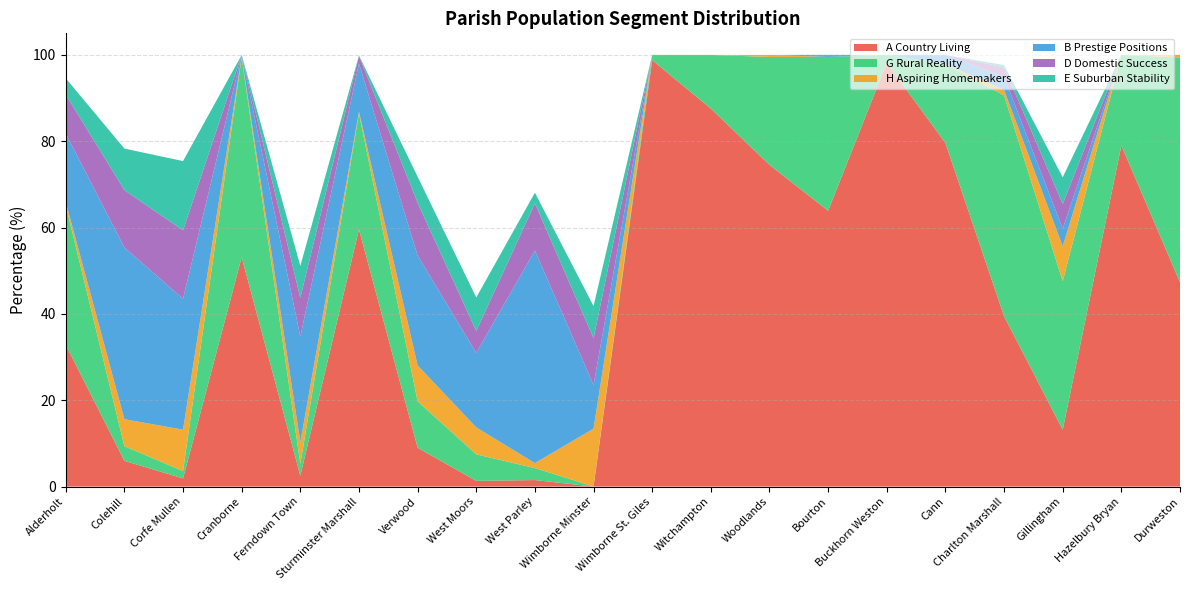

Reading left to right, list all the values displayed in this chart.

A Country Living: 32.8	6.0	1.9	53.1	2.5	59.6	9.0	1.3	1.5	0.0	98.8	87.6	74.5	63.9	98.2	79.6	39.5	13.2	79.0	47.3
G Rural Reality: 32.3	3.4	1.7	46.3	2.8	26.9	10.8	6.2	2.8	0.0	1.2	12.4	25.0	35.6	1.8	18.3	51.2	34.4	21.0	52.1
H Aspiring Homemakers: 0.7	6.2	9.6	0.3	5.0	0.4	8.3	6.2	1.1	13.4	0.0	0.0	0.5	0.0	0.0	0.0	1.3	8.1	0.0	0.6
B Prestige Positions: 15.9	39.8	30.3	0.3	24.5	11.2	25.5	17.3	49.2	10.1	0.0	0.0	0.0	0.5	0.0	2.1	3.1	4.1	0.0	0.0
D Domestic Success: 9.0	13.3	15.8	0.0	9.0	1.7	12.2	5.1	10.9	10.9	0.0	0.0	0.0	0.0	0.0	0.0	2.2	5.7	0.0	0.0
E Suburban Stability: 3.8	9.6	16.0	0.0	7.4	0.1	6.0	7.8	2.5	7.4	0.0	0.0	0.0	0.0	0.0	0.0	0.5	6.2	0.0	0.0